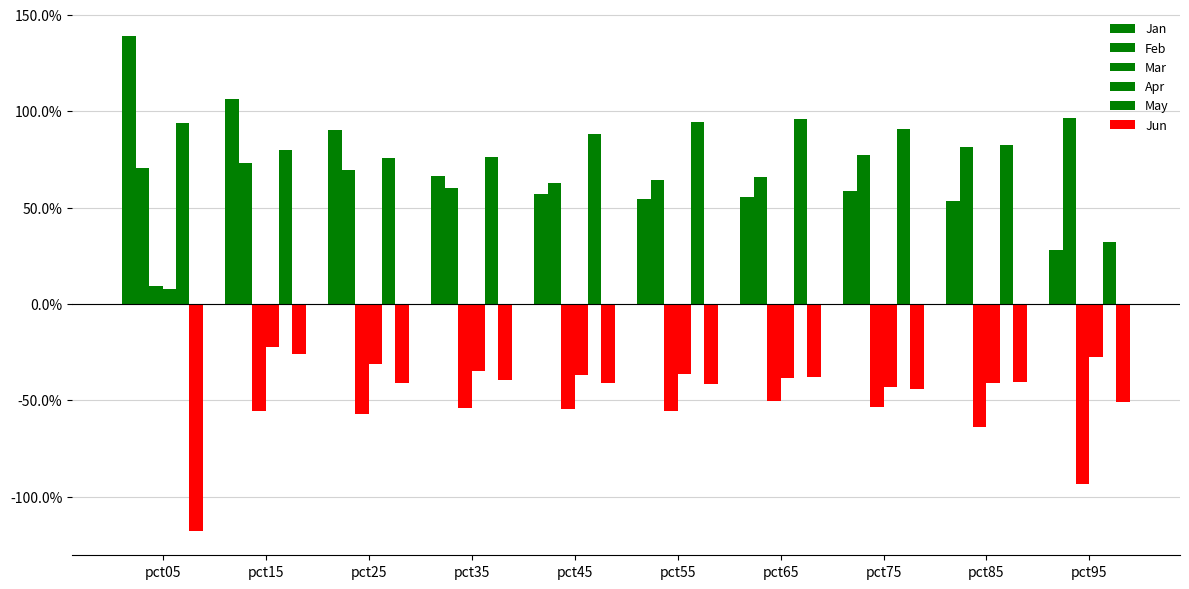

What is the sum of all Feb values?

7.2